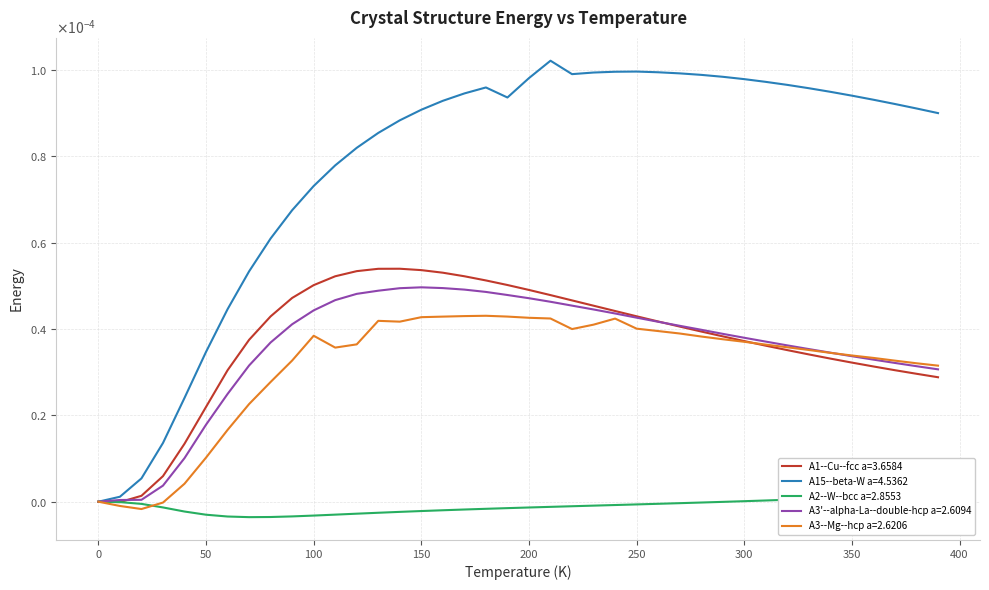

True or false: A3'--alpha-La--double-hcp a=2.6094 and A1--Cu--fcc a=3.6584 cross at least once.

True